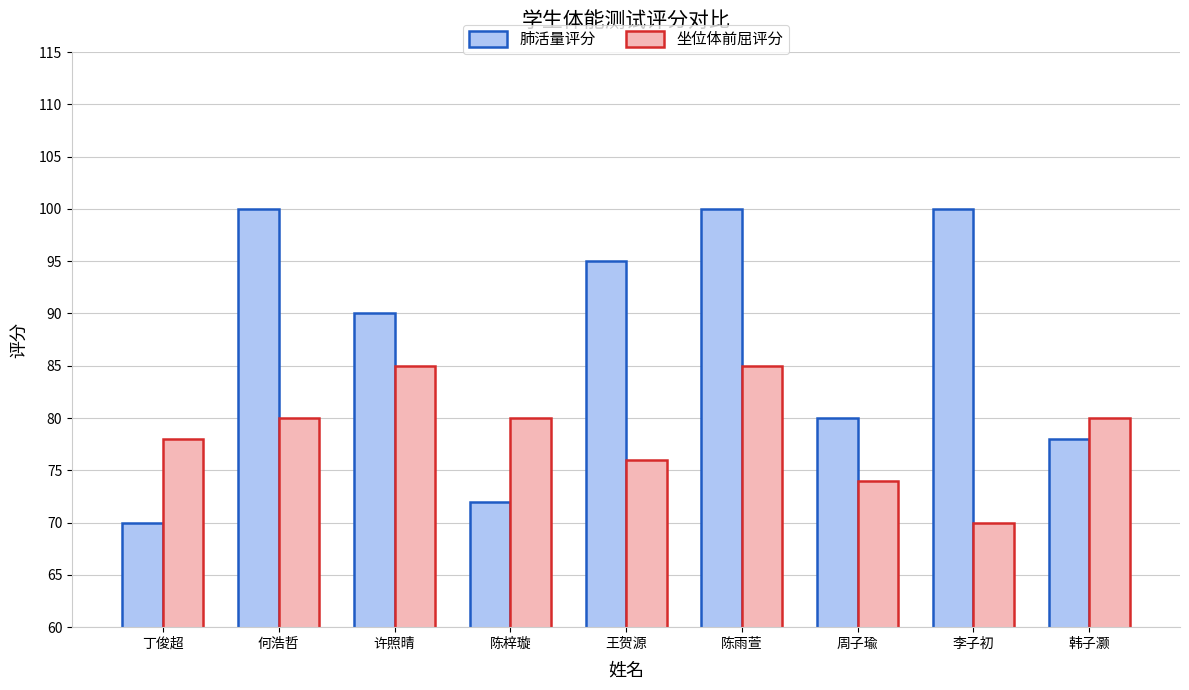

Reading left to right, what are all the values shown in this chart?

肺活量评分: 70	100	90	72	95	100	80	100	78
坐位体前屈评分: 78	80	85	80	76	85	74	70	80